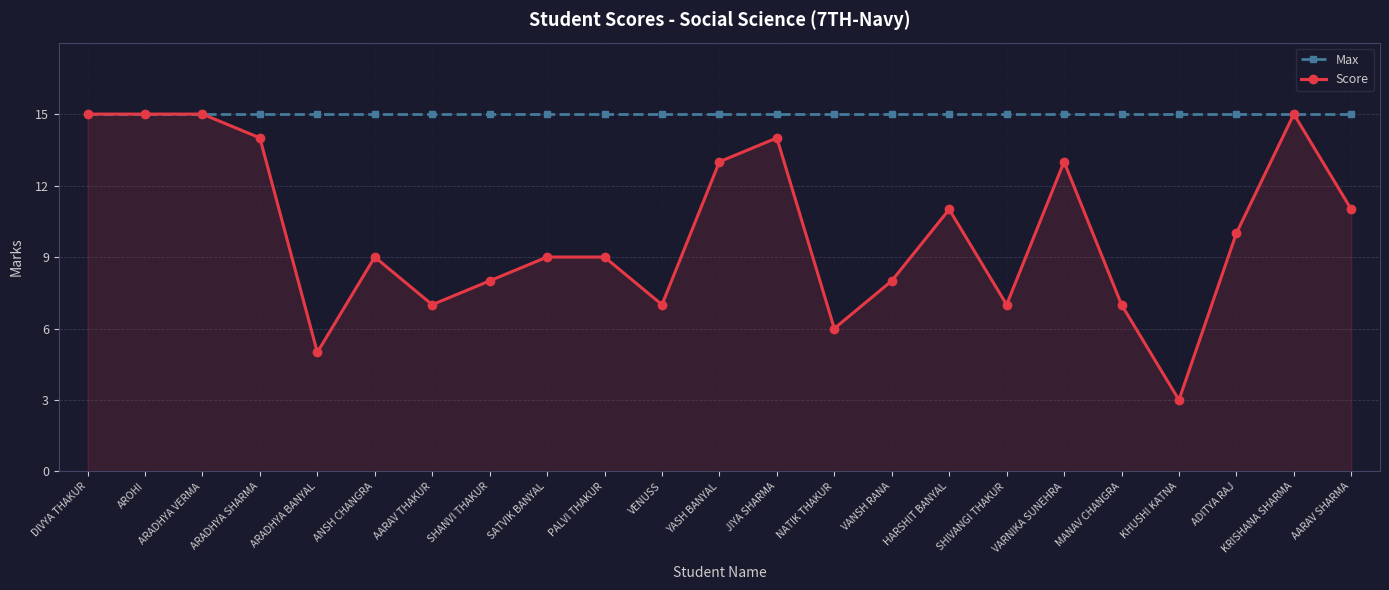

What is the total value across all series at ARADHYA SHARMA?

29